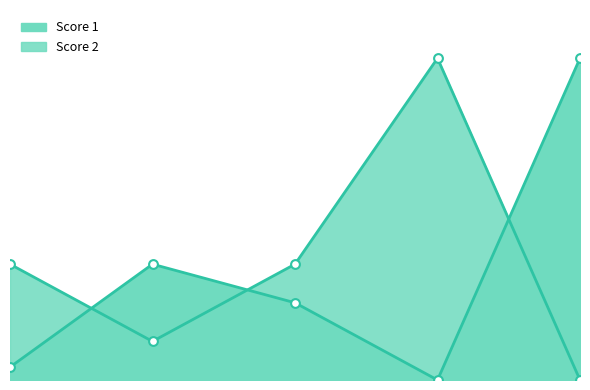

Which series contains the lowest Y value?

Score 1